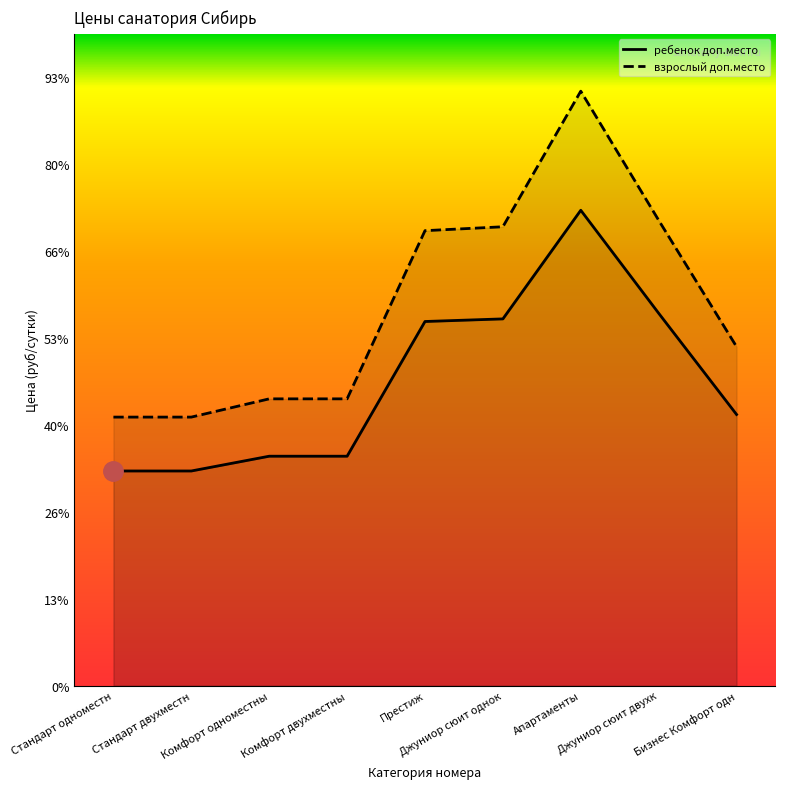

The value at Стандарт одноместн is 2470. True or false?

True